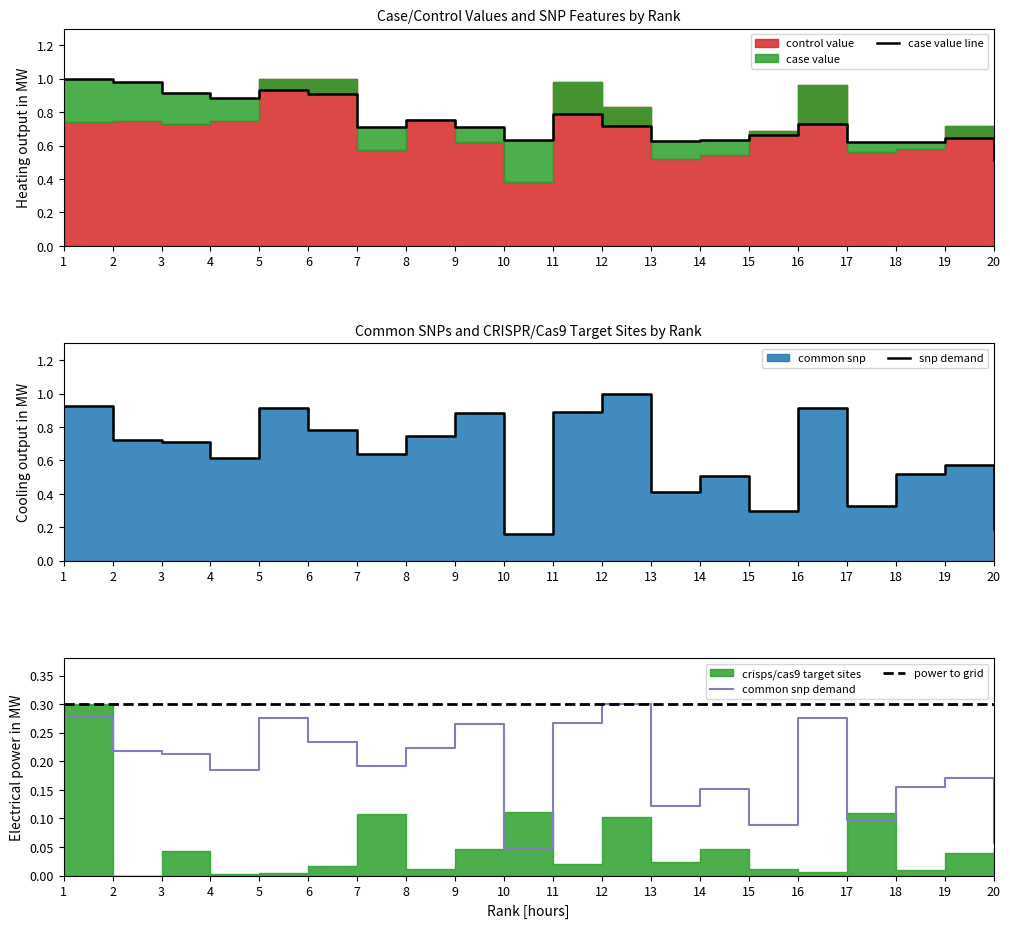

Where is common snp demand nearest to the value 0?

10